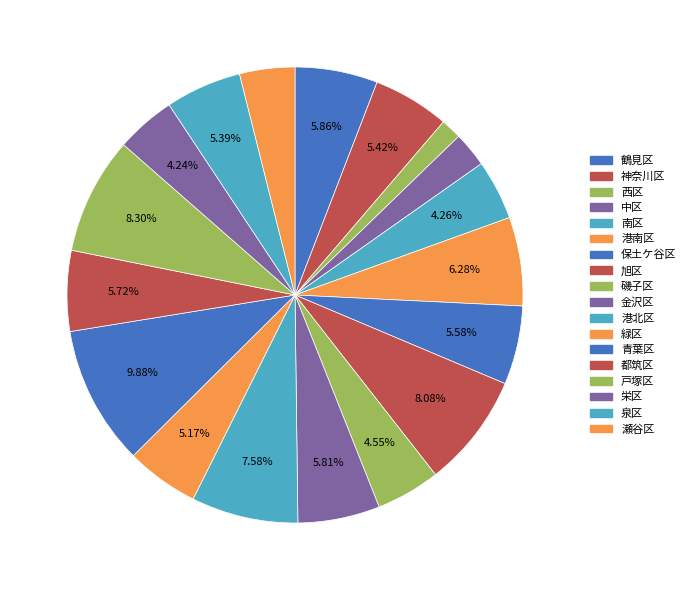

How many slices are in this pie chart?

18